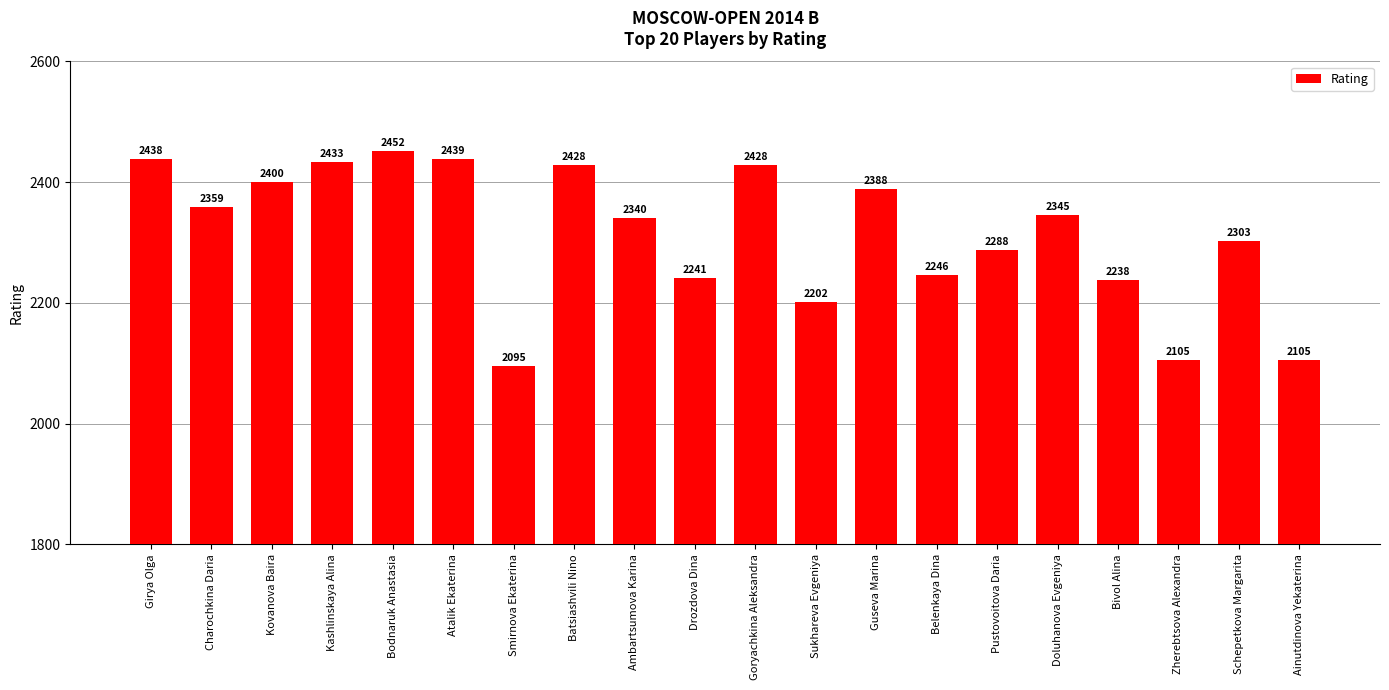

How many categories are shown in the chart?

20